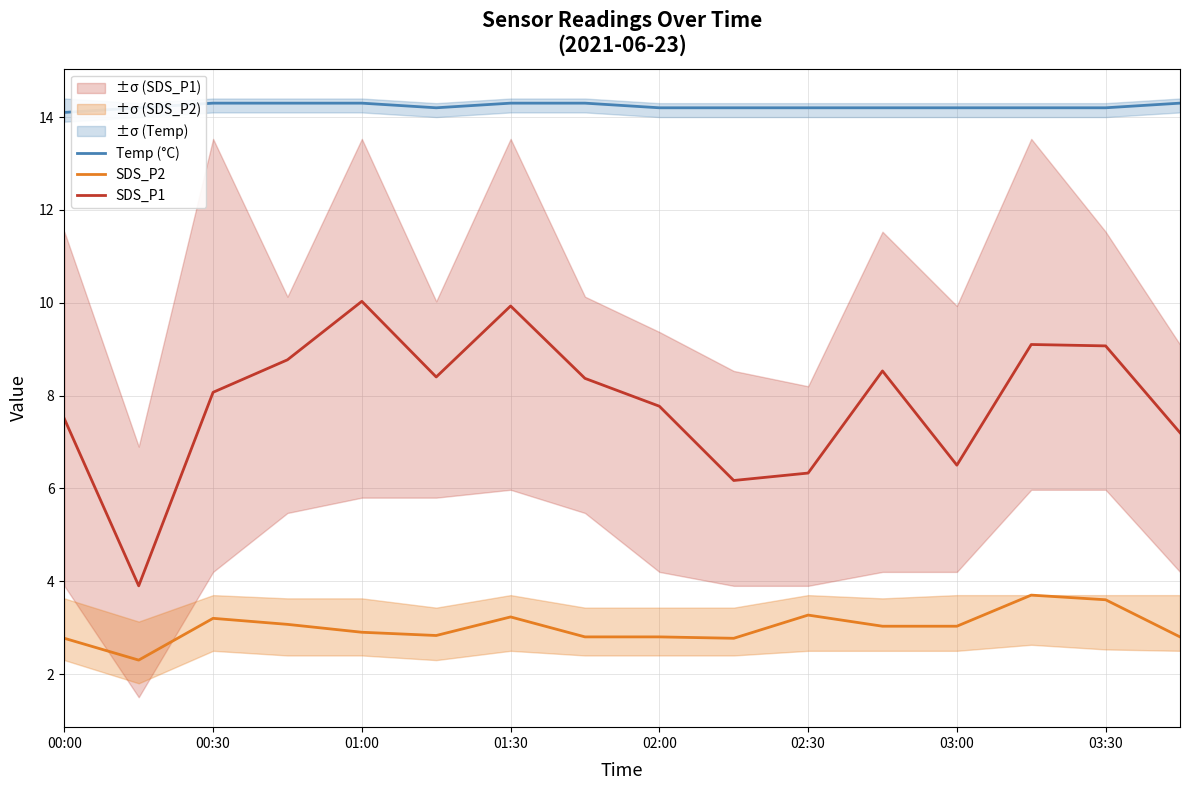

True or false: Temp (°C) and SDS_P1 cross at least once.

False